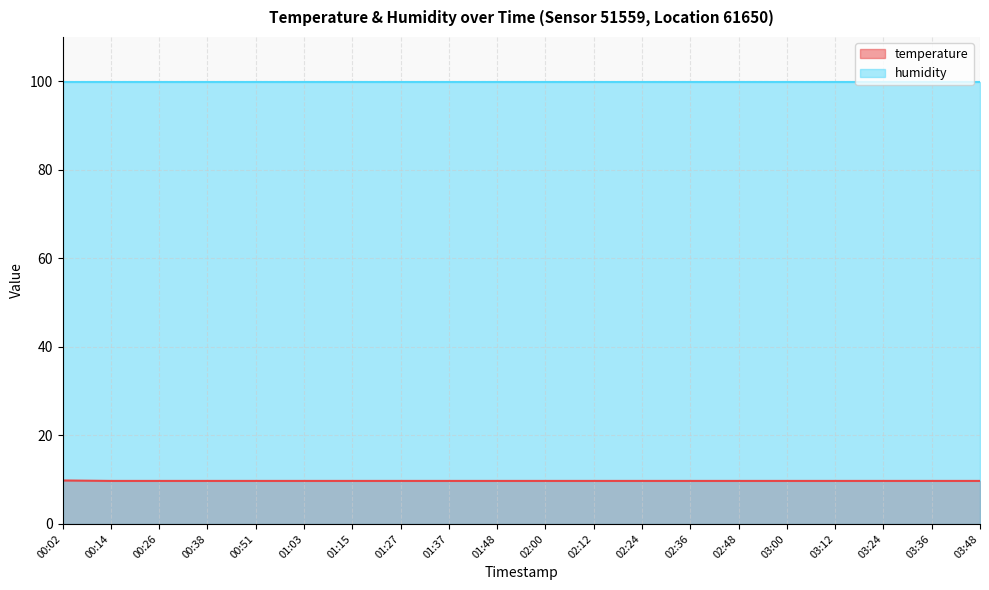

What is the label of the 16th point from the left?

03:00